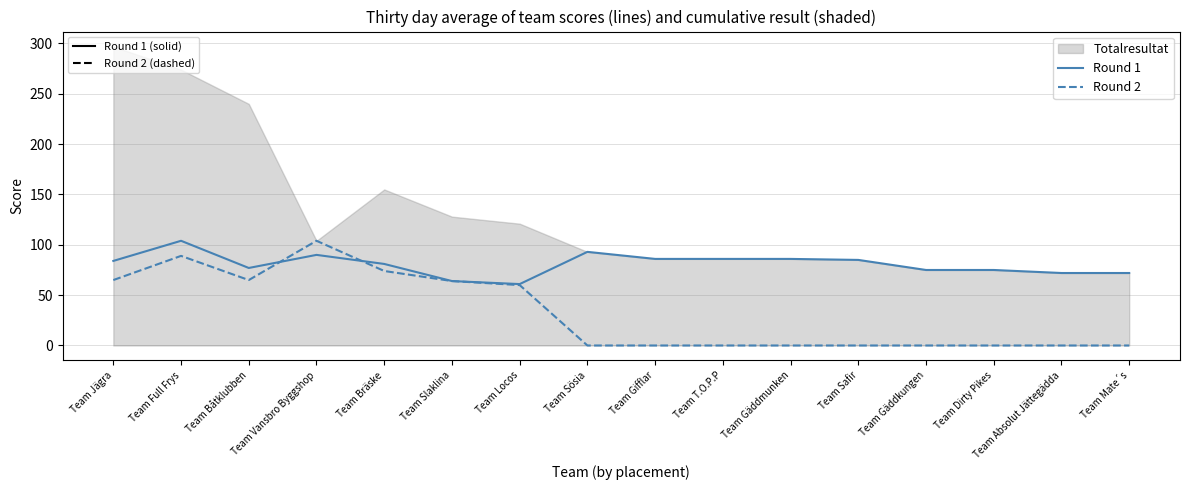

How many intersections are there between Round 2 and Round 1?

2